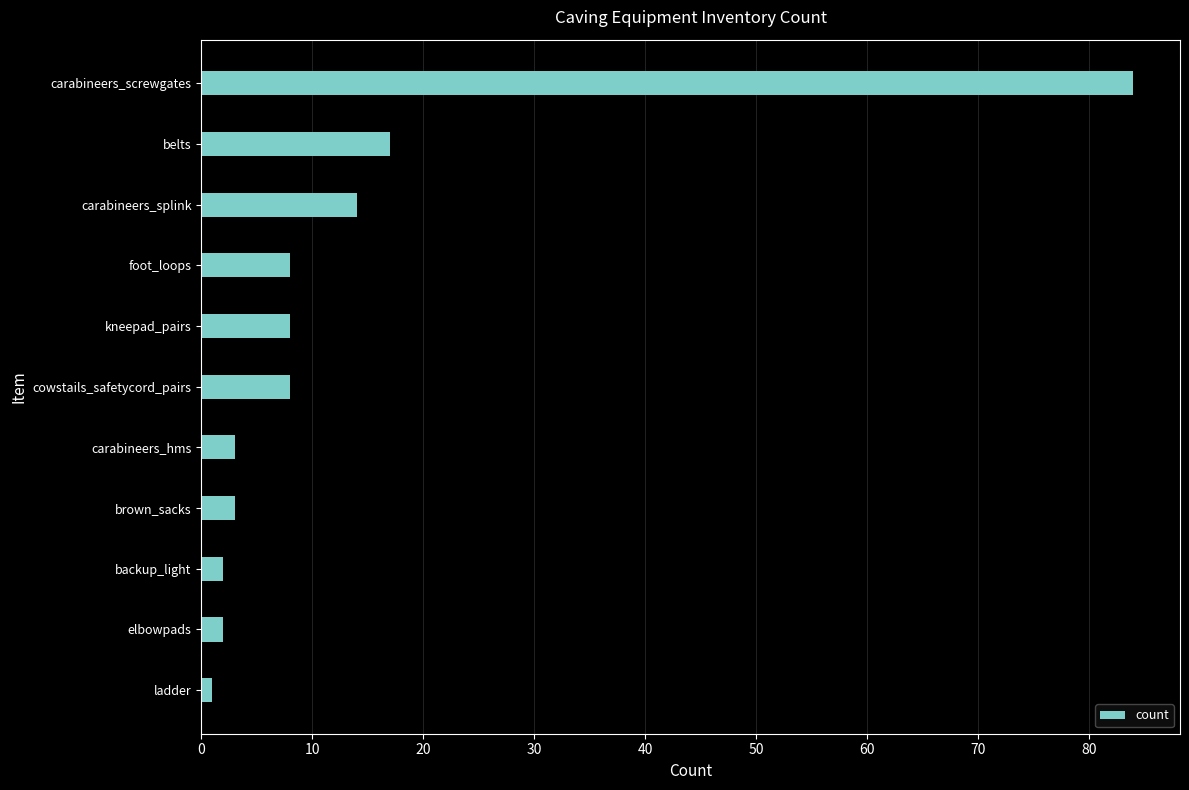

The chart shows a value of 3 at carabineers_hms. True or false?

True